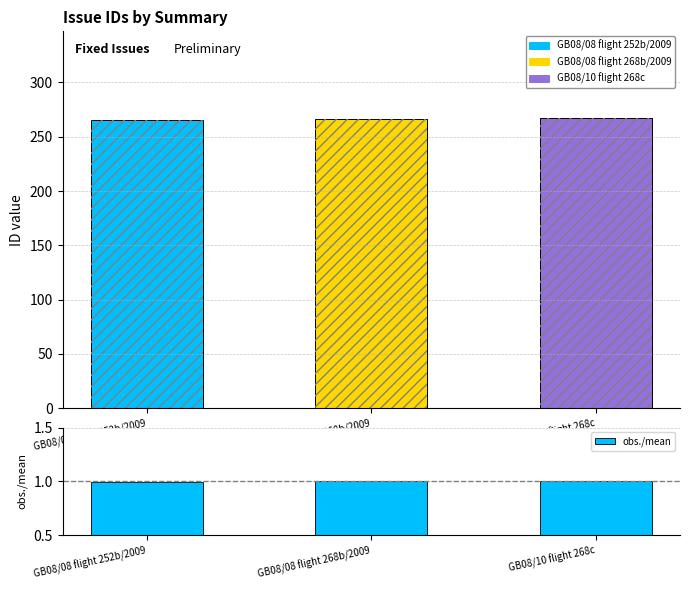

Which category has the lowest value across all series?

GB08/08 flight 252b/2009